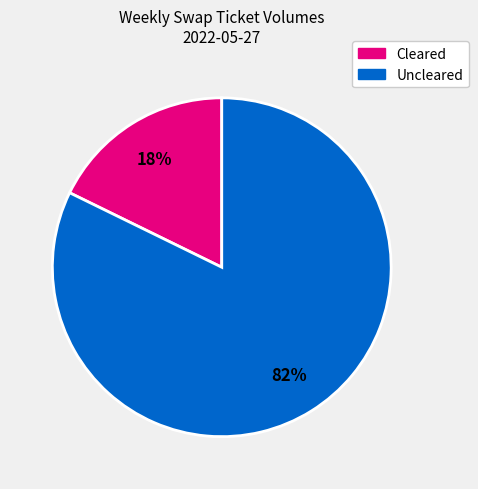

Does any single category account for the majority?

Yes